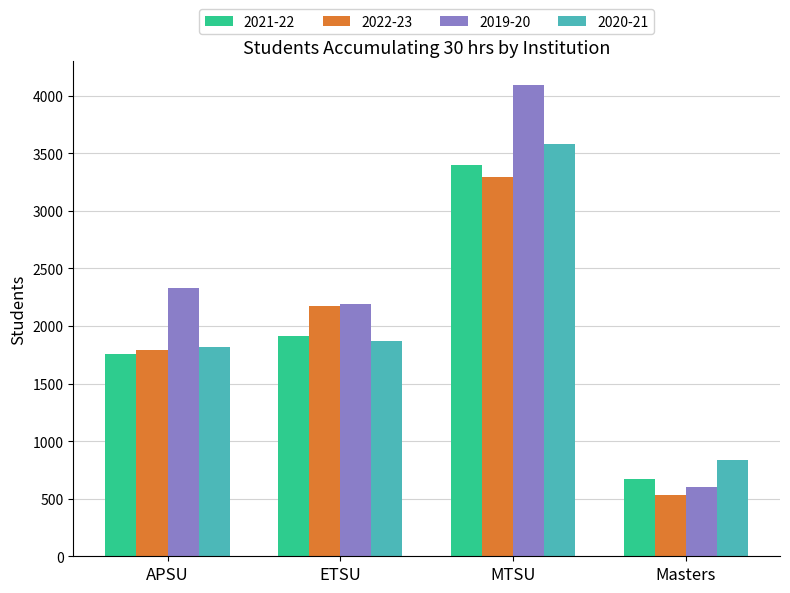

What is the minimum value for 2021-22?

668.0